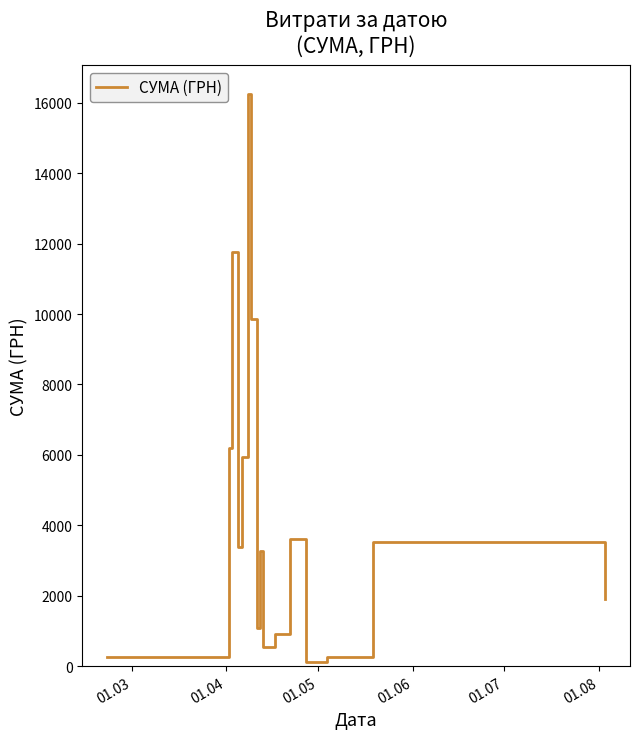

What is the difference between the maximum and minimum values?

16137.7